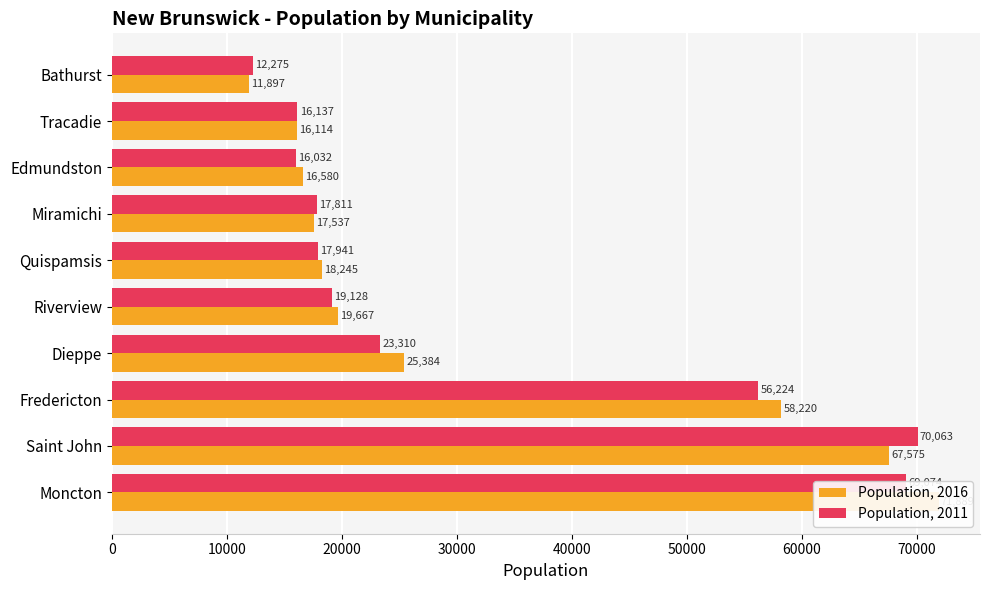

Is the value of Population, 2011 at Fredericton greater than the value of Population, 2016 at Quispamsis?

Yes